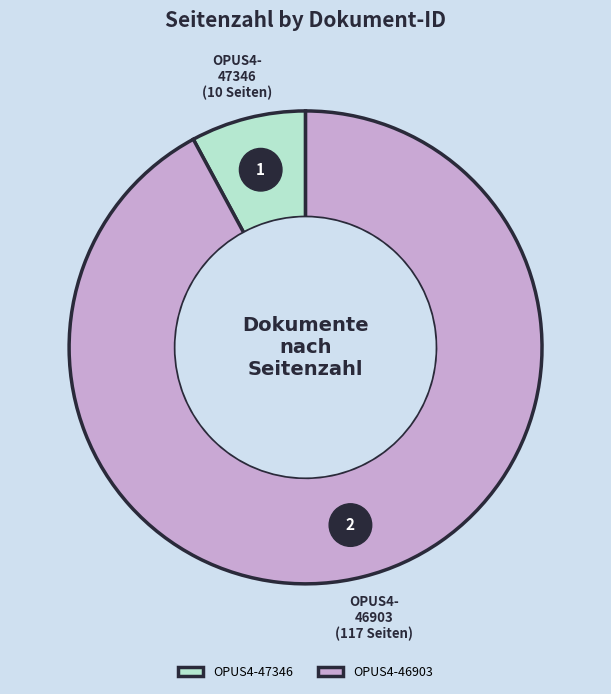

Combined, what portion of the pie is OPUS4-46903 and OPUS4-47346?

100.0%